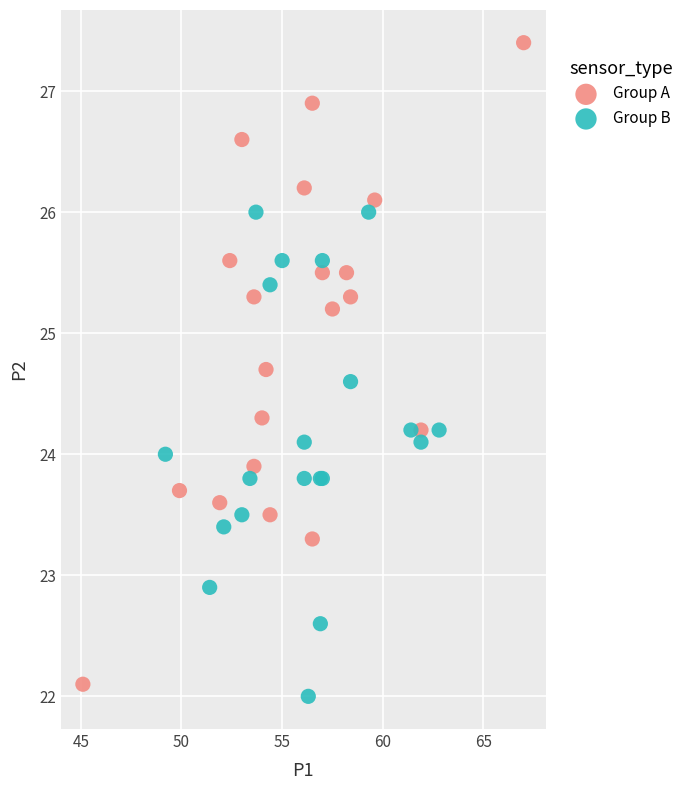

Which series contains the highest Y value?

Group A